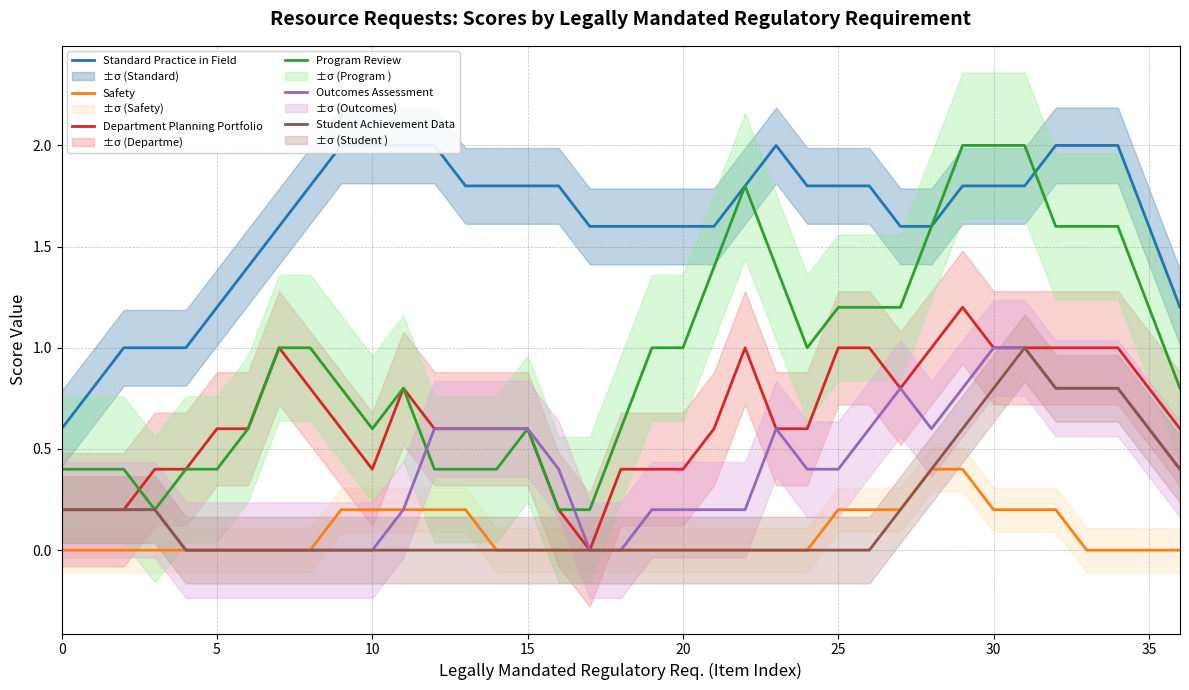

The Student Achievement Data series shows 0.0 at 19. True or false?

True